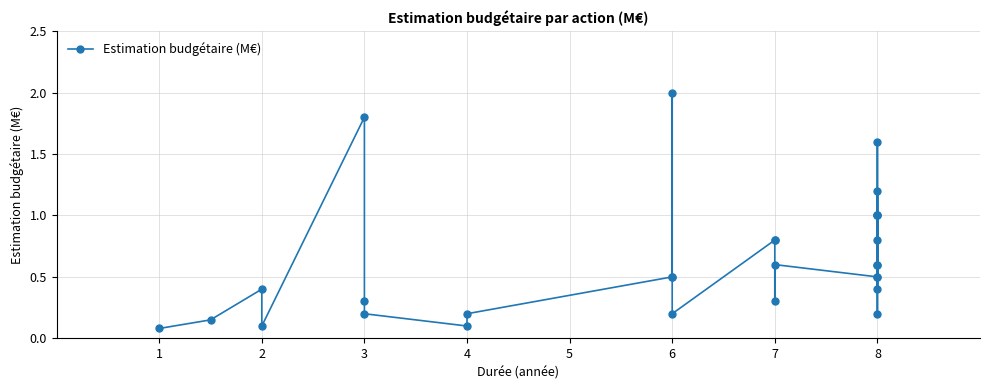

Which label corresponds to the smallest value in the chart?

1